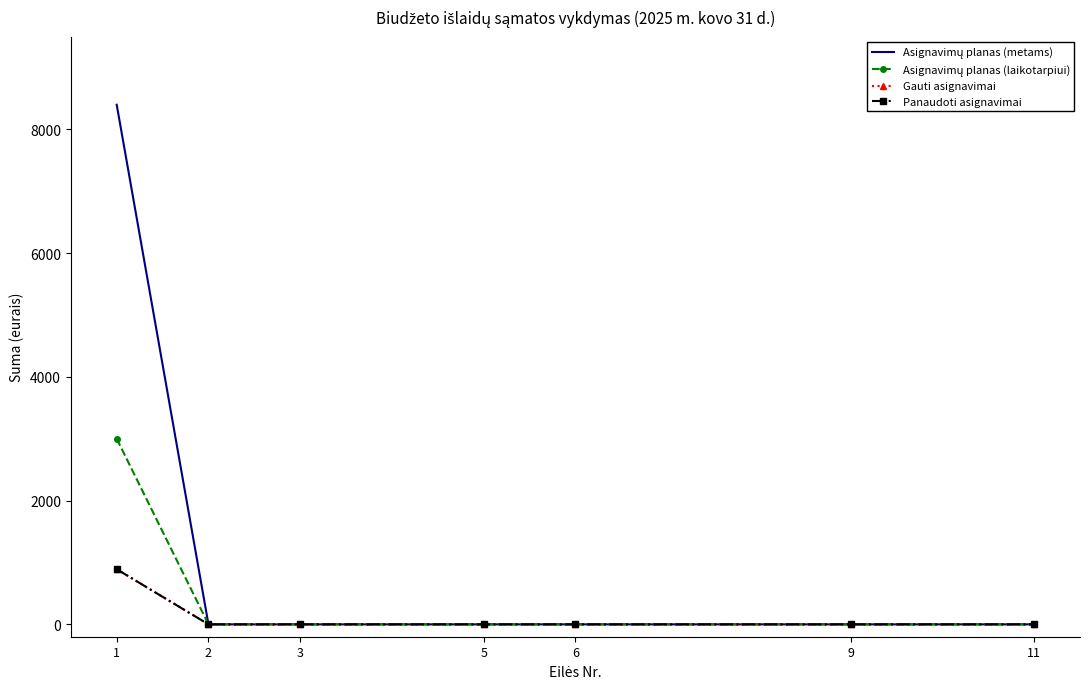

Which series changed the most between 1 and 5?

Asignavimų planas (metams)